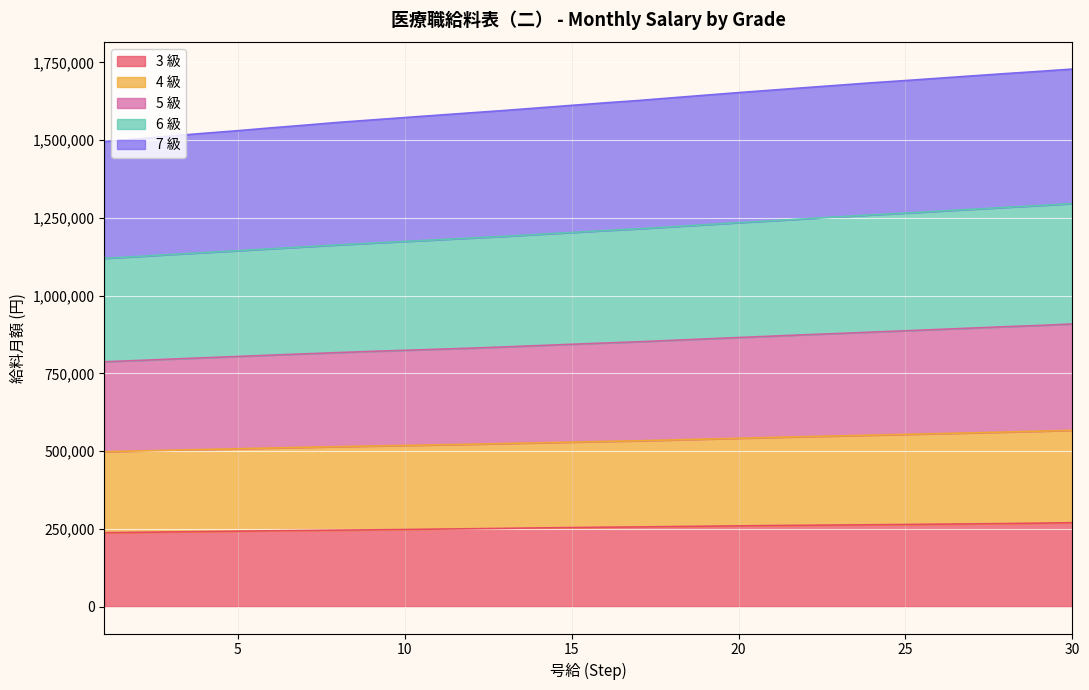

How many categories are shown in the chart?

30